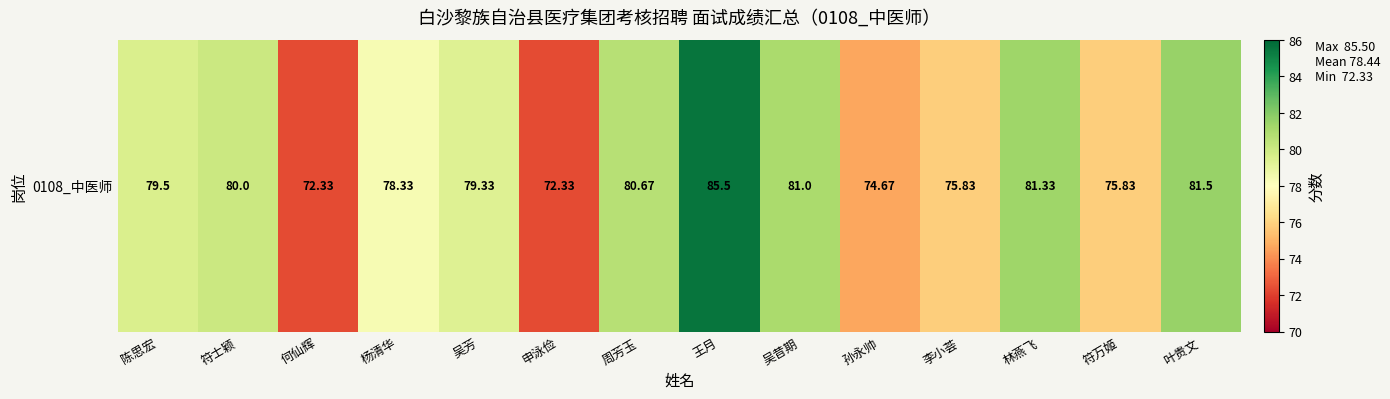

What is the difference between the maximum and minimum values?

13.2